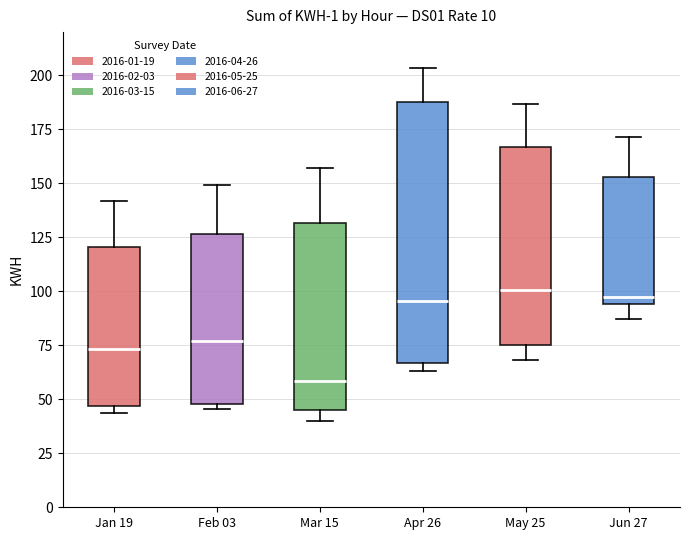

Which box is the tallest, from its lower edge to its upper edge?

Apr 26